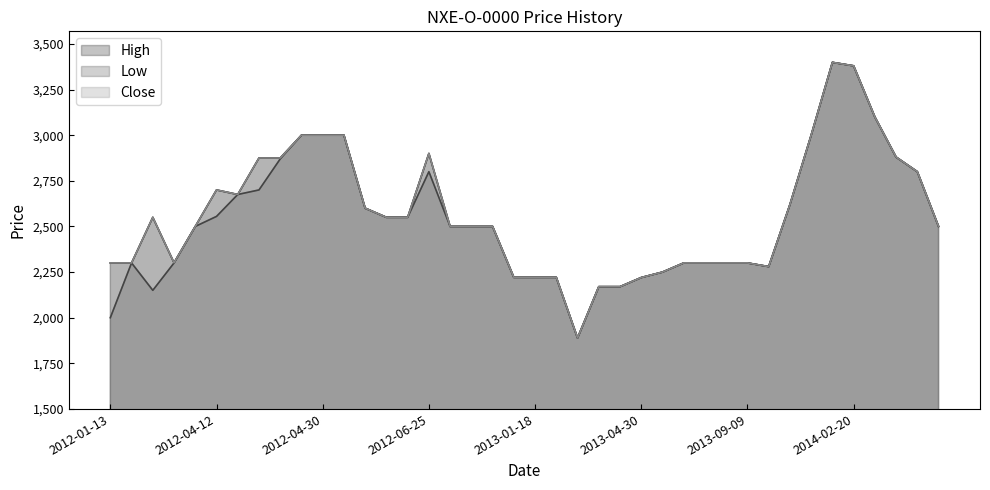

What is the minimum value shown in the chart?

1889